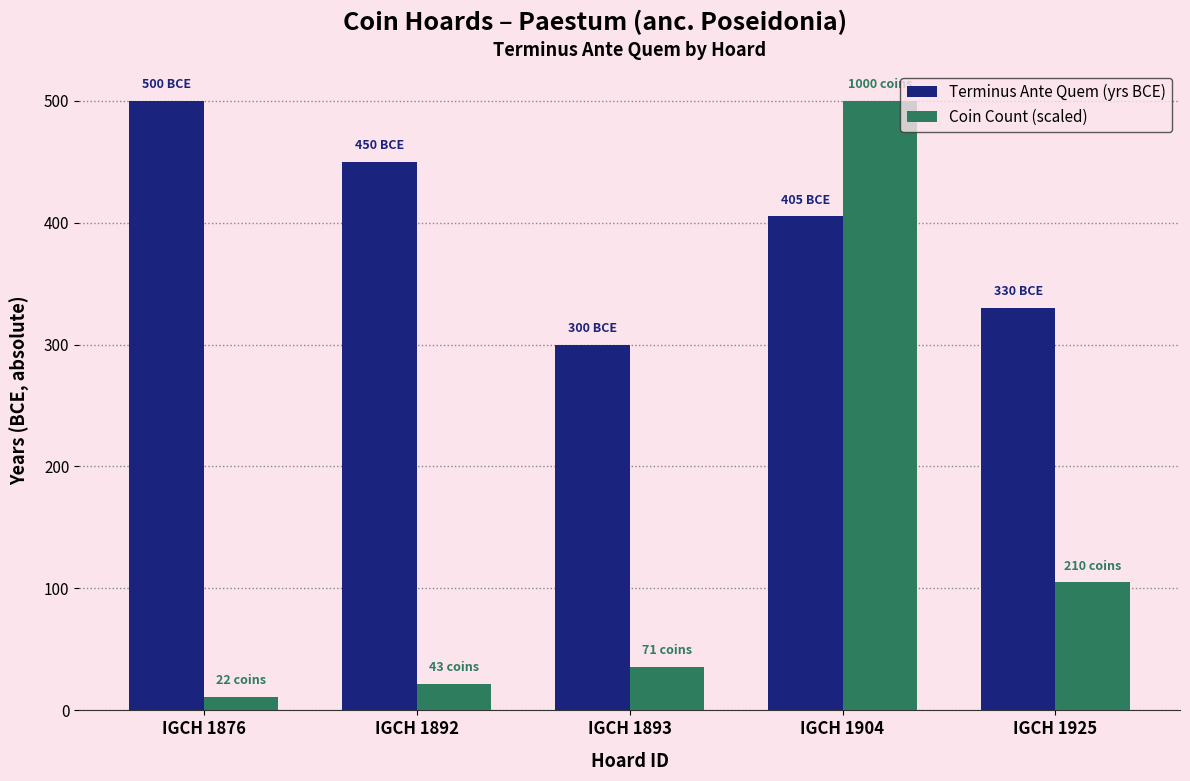

At how many categories does at least one series exceed 357?

3